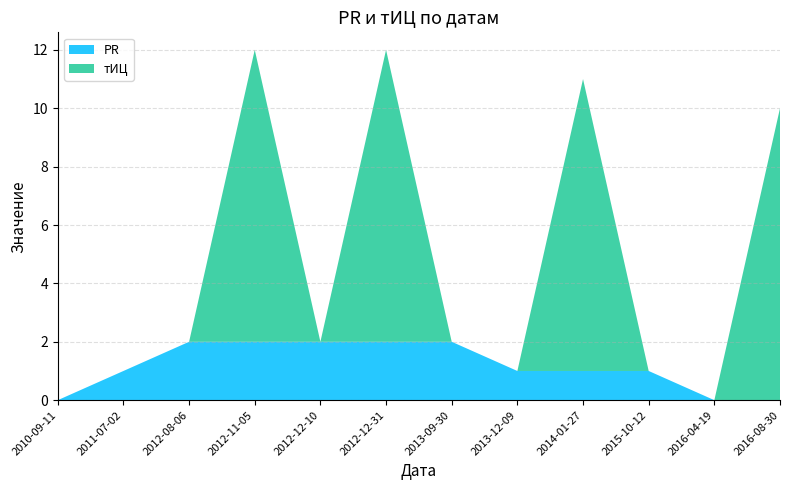

Reading left to right, transcribe all the data shown in this chart.

PR: 2010-09-11=0	2011-07-02=1	2012-08-06=2	2012-11-05=2	2012-12-10=2	2012-12-31=2	2013-09-30=2	2013-12-09=1	2014-01-27=1	2015-10-12=1	2016-04-19=0	2016-08-30=0
тИЦ: 2010-09-11=0	2011-07-02=0	2012-08-06=0	2012-11-05=10	2012-12-10=0	2012-12-31=10	2013-09-30=0	2013-12-09=0	2014-01-27=10	2015-10-12=0	2016-04-19=0	2016-08-30=10